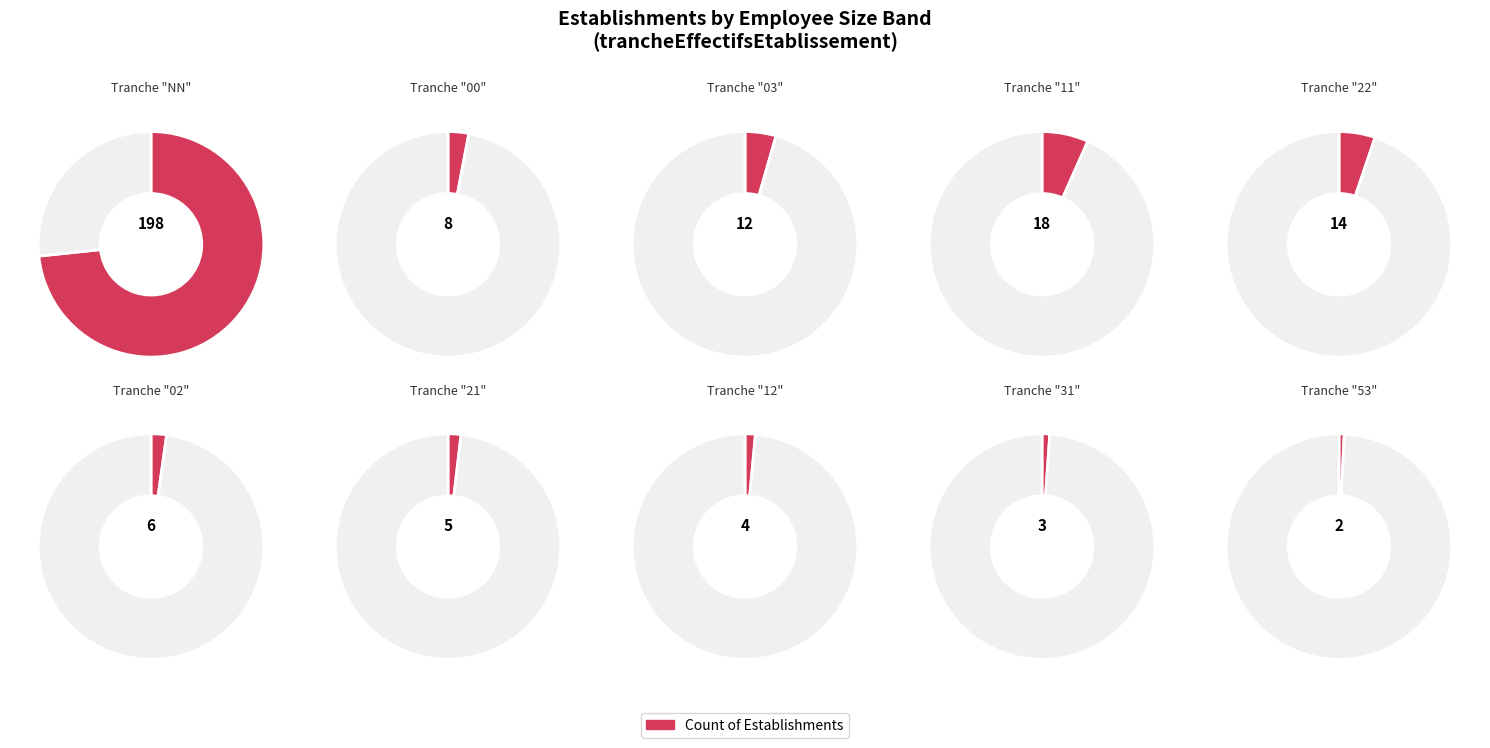

Rank the categories by value from lowest to highest.

53, 31, 12, 21, 02, 00, 03, 22, 11, NN